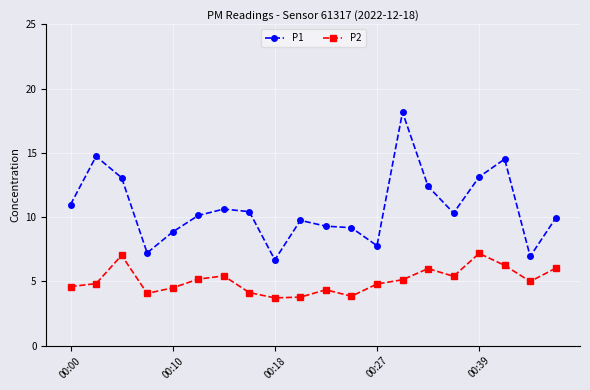

Which series has the largest total across all categories?

P1